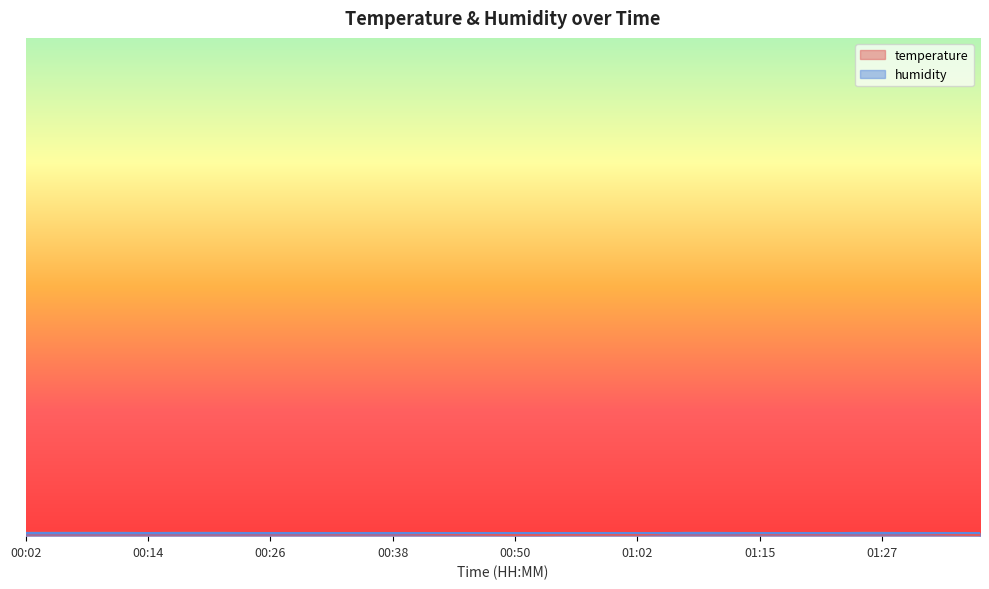

How many interior local valleys (lower than both neighbors) does the data have?

2